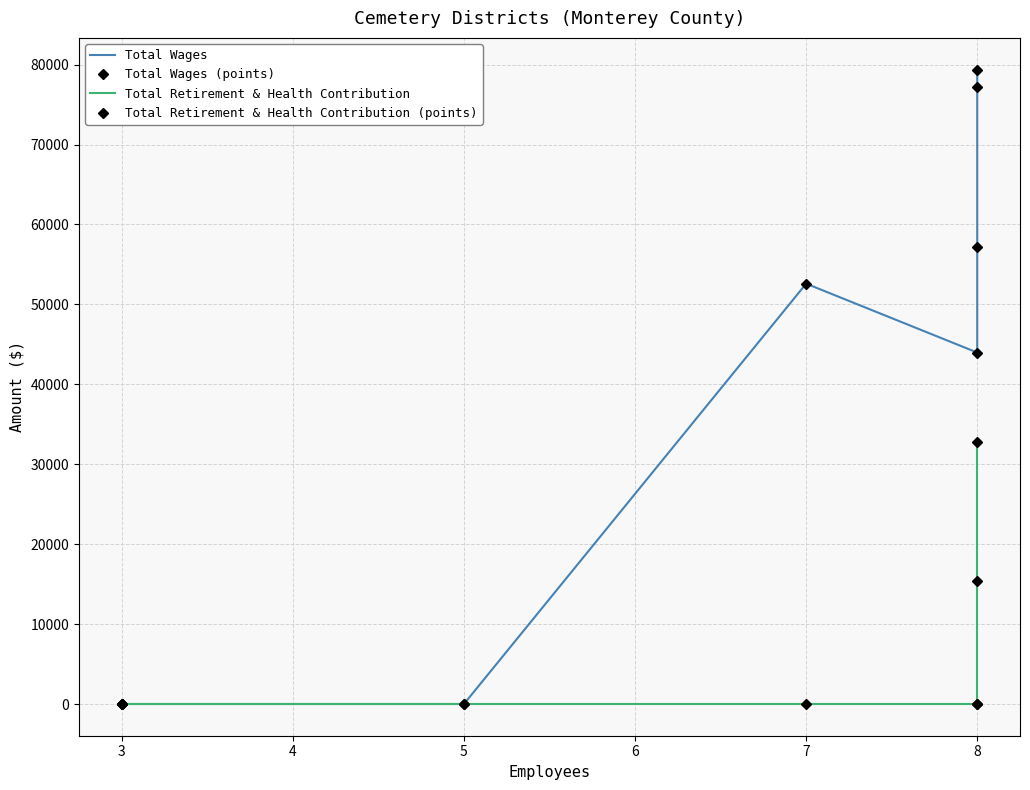

What is the average value of the Total Retirement & Health Contribution (points) series?

6028